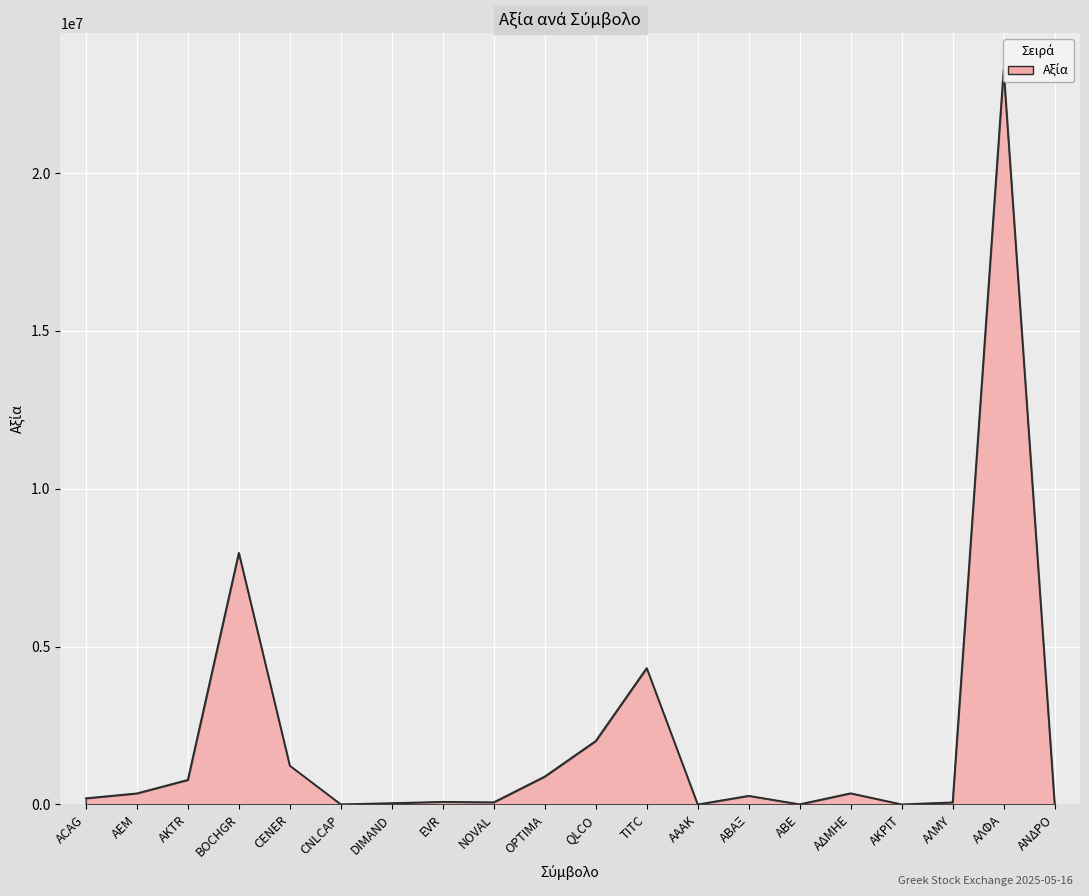

How many categories are shown in the chart?

20